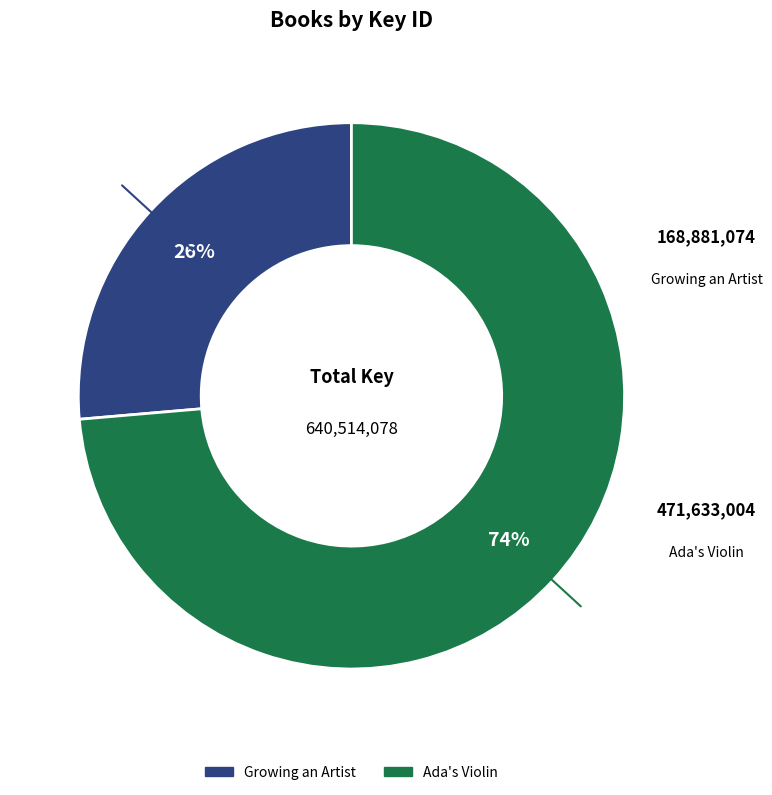

To the nearest percent, what percentage of the pie is Growing an Artist?

26%